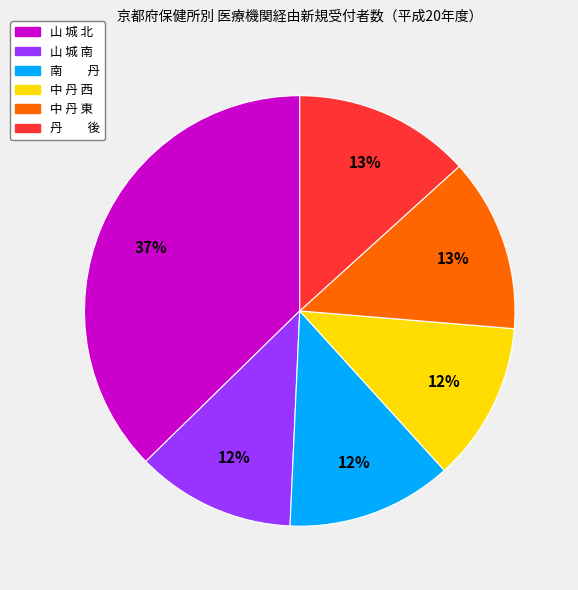

Is 丹 後 the majority of the pie?

No